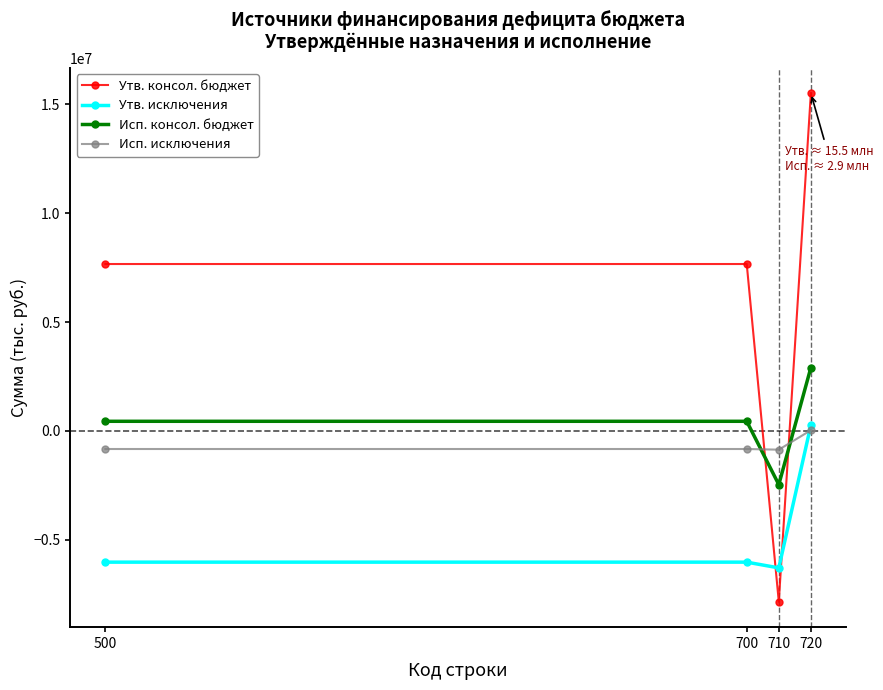

Where is the first local minimum for Исп. консол. бюджет?

710